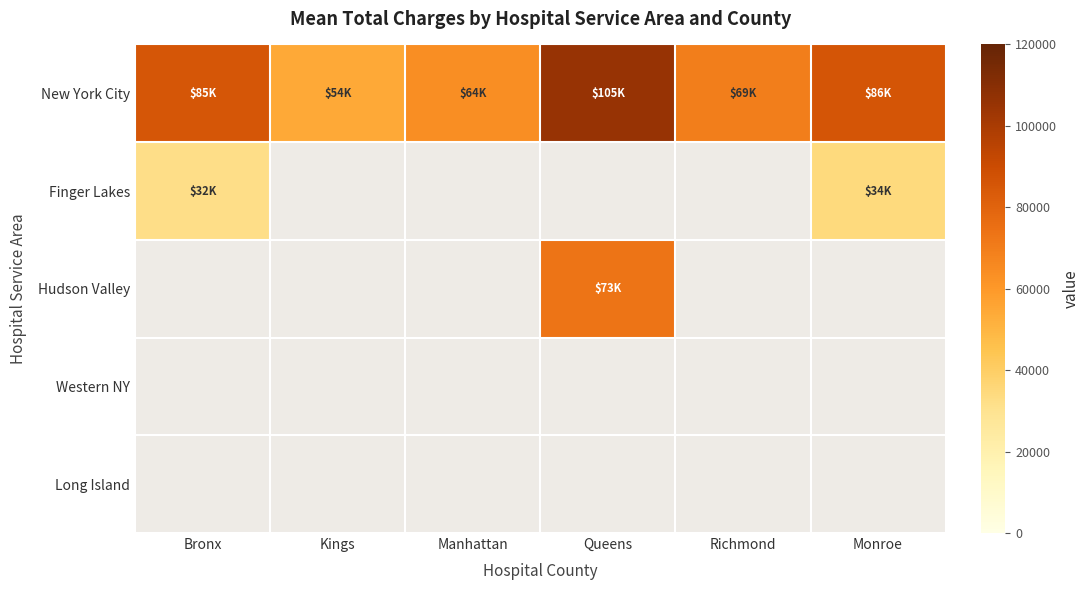

Which category has the lowest value across all series?

Bronx